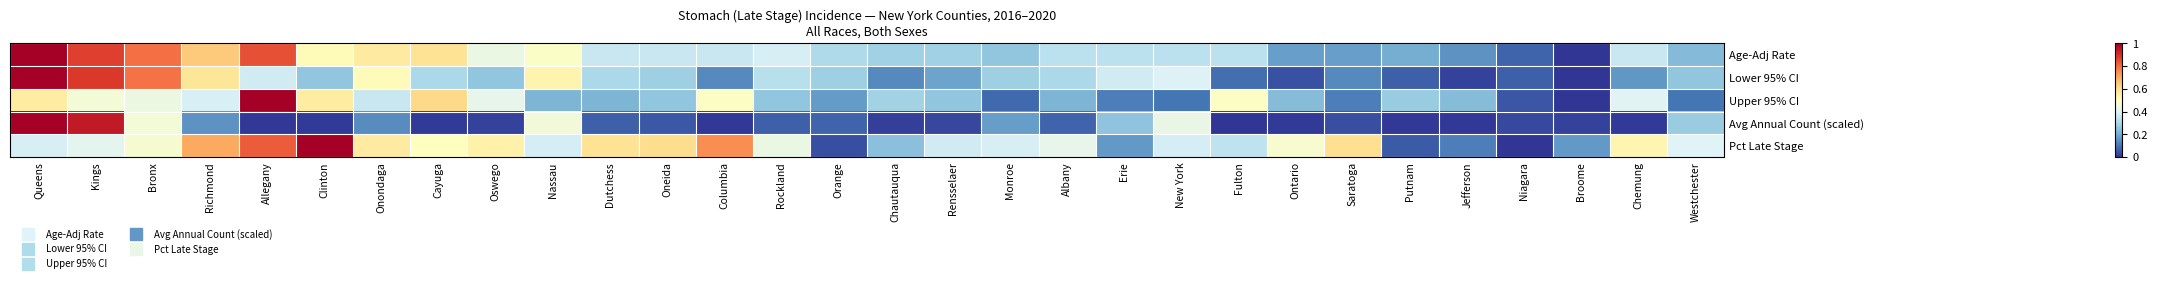

At which category is the sum across all series the highest?

Queens